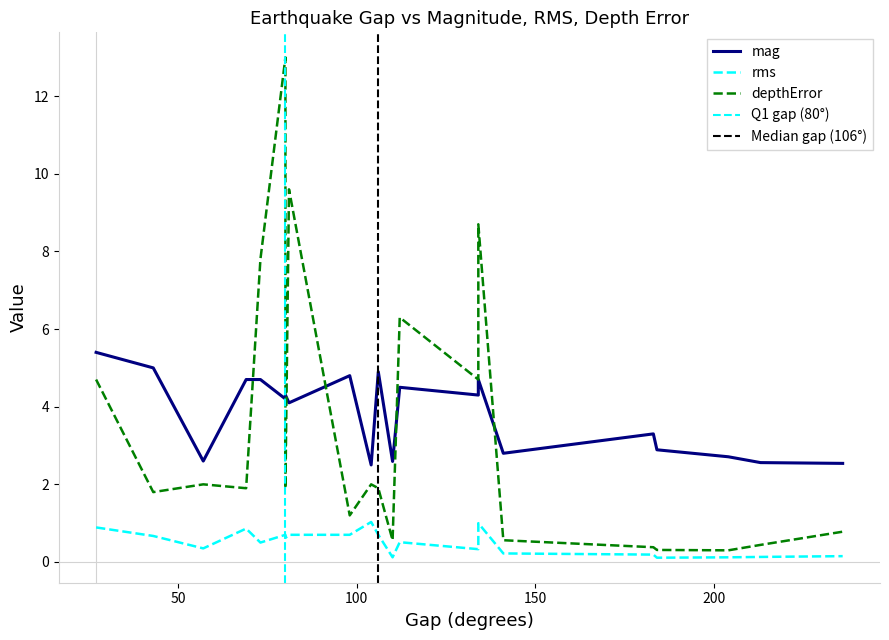

In depthError, how many points are lower than both neighbors (excluding endpoints)?

5